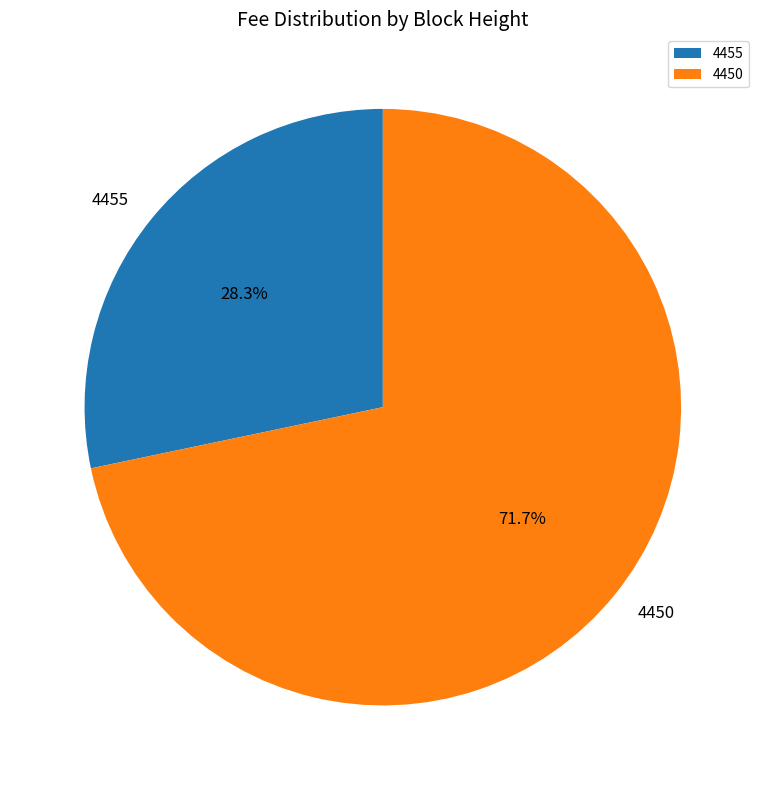

Rank the categories by value from highest to lowest.

4450, 4455